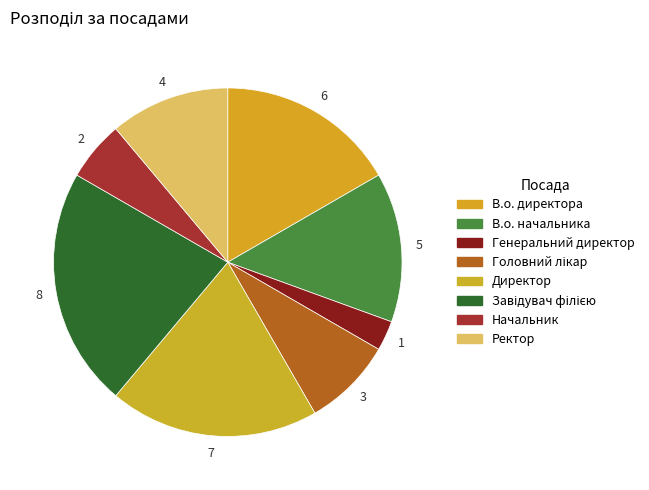

Rank the categories by value from lowest to highest.

Генеральний директор, Начальник, Головний лікар, Ректор, В.о. начальника, В.о. директора, Директор, Завідувач філією